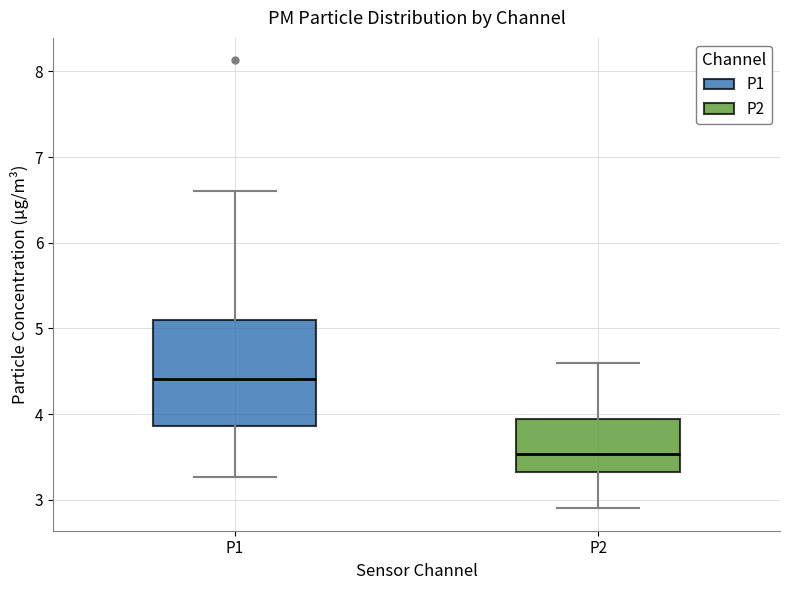

Reading left to right, read every box against the y-axis: the position of its median line, the range the box covers, and the ends of its whiskers. The values are not printed on the chart, so give them approximately, as read against the axis.

P1: median 4.4, box 3.9 to 5.1, whiskers 3.3 to 6.6
P2: median 3.5, box 3.3 to 3.9, whiskers 2.9 to 4.6